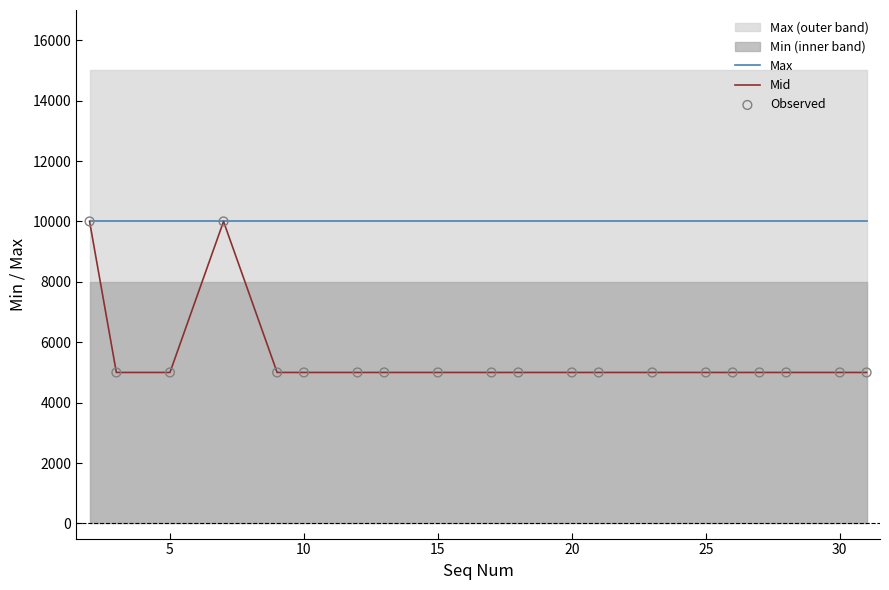

At how many categories does at least one series exceed 7988?

20